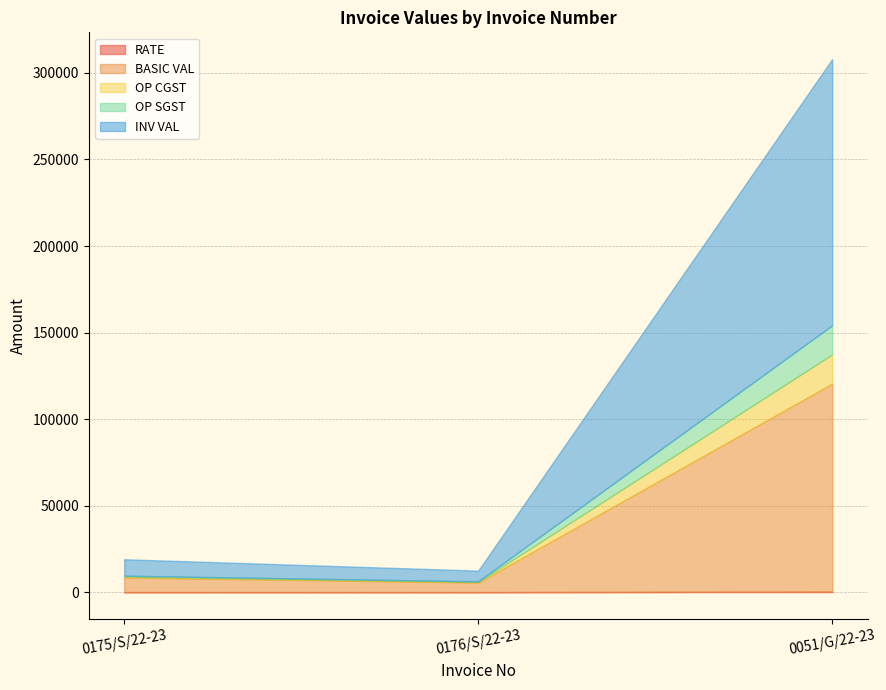

Reading left to right, transcribe all the data shown in this chart.

RATE: 0175/S/22-23=28.2	0176/S/22-23=18.5	0051/G/22-23=300.5
BASIC VAL: 0175/S/22-23=8475.0	0176/S/22-23=5550.0	0051/G/22-23=120216.0
OP CGST: 0175/S/22-23=508.5	0176/S/22-23=333.0	0051/G/22-23=16830.2
OP SGST: 0175/S/22-23=508.5	0176/S/22-23=333.0	0051/G/22-23=16830.2
INV VAL: 0175/S/22-23=9492.0	0176/S/22-23=6216.0	0051/G/22-23=153876.5